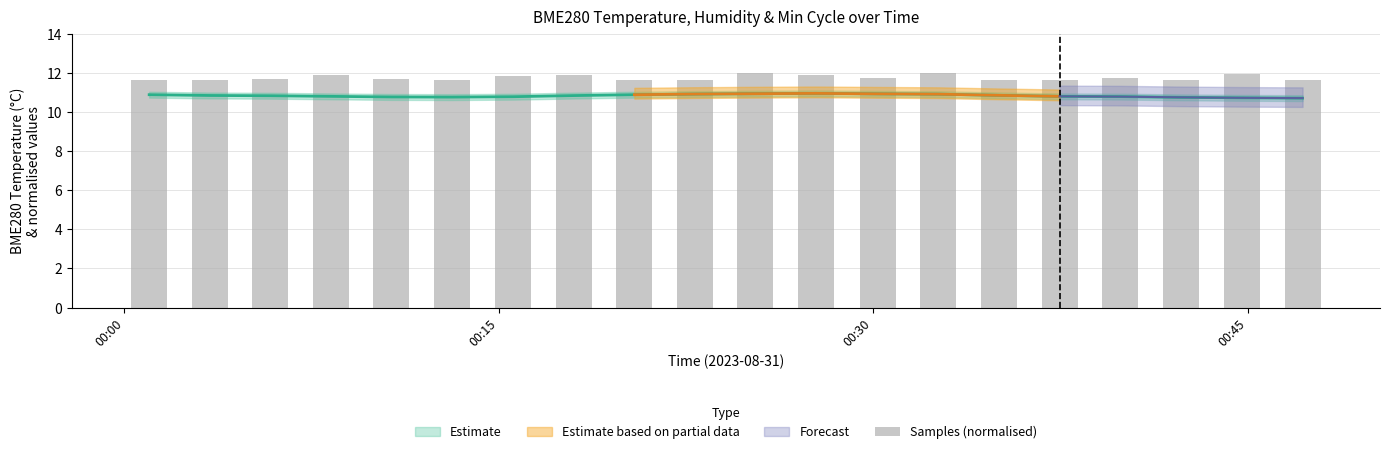

The value at 00:15 is 17.9. True or false?

False